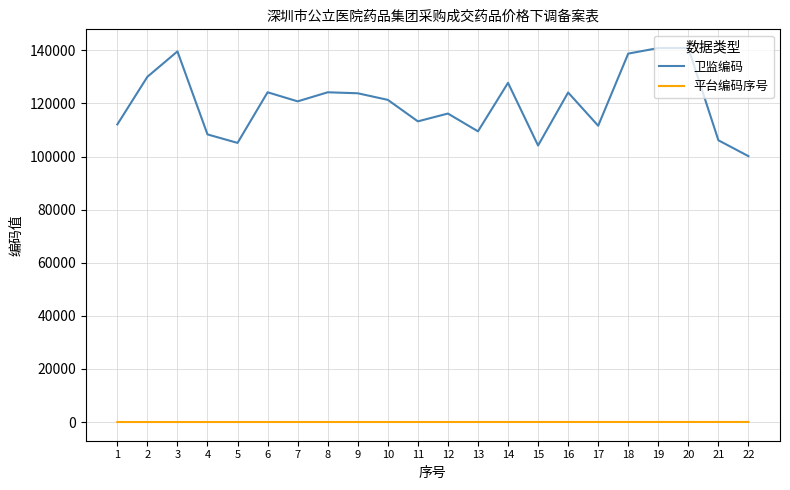

Which series has the largest total across all categories?

卫监编码